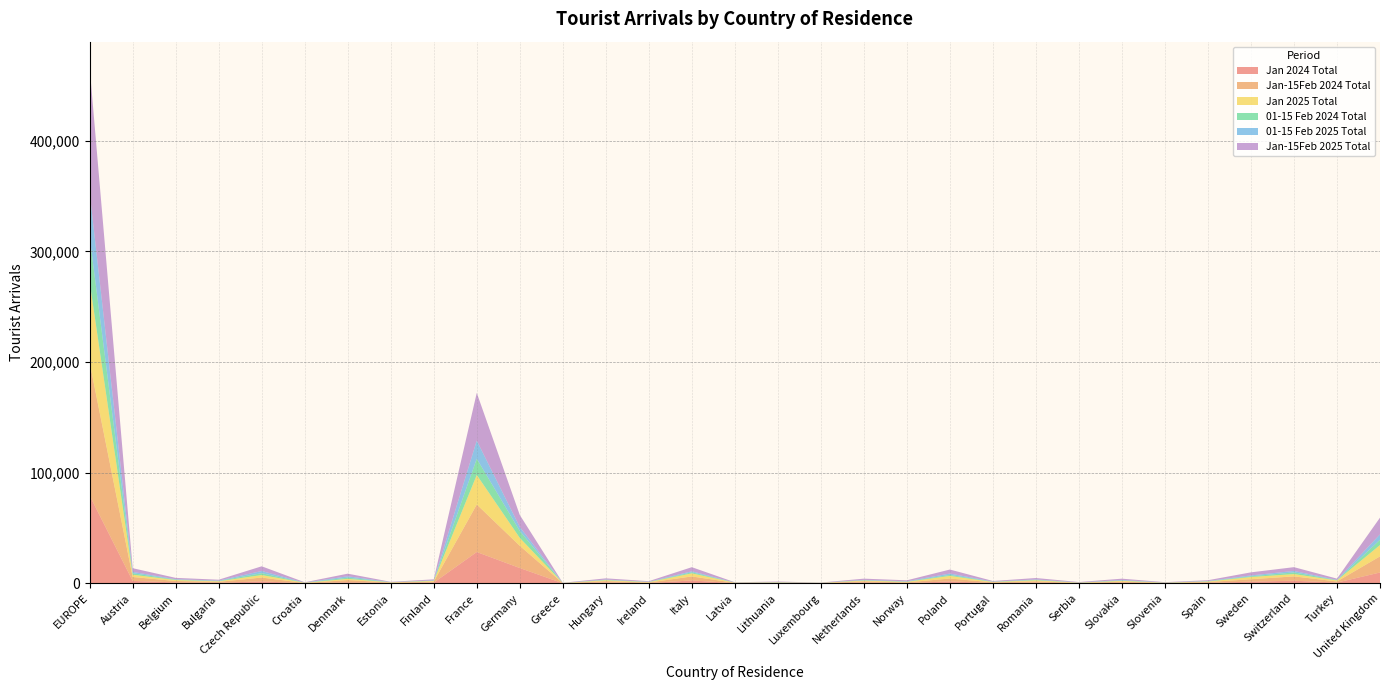

Reading left to right, list all the values displayed in this chart.

Jan 2024 Total: EUROPE=79391	Austria=2221	Belgium=877	Bulgaria=541	Czech Republic=1788	Croatia=134	Denmark=960	Estonia=316	Finland=629	France=28322	Germany=13872	Greece=86	Hungary=818	Ireland=305	Italy=2654	Latvia=181	Lithuania=223	Luxembourg=155	Netherlands=773	Norway=347	Poland=1751	Portugal=354	Romania=717	Serbia=157	Slovakia=602	Slovenia=169	Spain=468	Sweden=1536	Switzerland=2397	Turkey=721	United Kingdom=9818
Jan-15Feb 2024 Total: EUROPE=120099	Austria=3546	Belgium=1252	Bulgaria=862	Czech Republic=3467	Croatia=188	Denmark=2048	Estonia=410	Finland=899	France=42939	Germany=20085	Greece=144	Hungary=1175	Ireland=456	Italy=3608	Latvia=301	Lithuania=365	Luxembourg=220	Netherlands=1031	Norway=522	Poland=2643	Portugal=559	Romania=1127	Serbia=231	Slovakia=910	Slovenia=278	Spain=714	Sweden=2206	Switzerland=3908	Turkey=990	United Kingdom=14564
Jan 2025 Total: EUROPE=72806	Austria=2051	Belgium=873	Bulgaria=464	Czech Republic=2270	Croatia=247	Denmark=1053	Estonia=206	Finland=669	France=26694	Germany=7160	Greece=97	Hungary=829	Ireland=369	Italy=2788	Latvia=142	Lithuania=280	Luxembourg=94	Netherlands=737	Norway=514	Poland=2333	Portugal=346	Romania=934	Serbia=254	Slovakia=746	Slovenia=175	Spain=482	Sweden=1974	Switzerland=2091	Turkey=936	United Kingdom=10256
01-15 Feb 2024 Total: EUROPE=40708	Austria=1325	Belgium=375	Bulgaria=321	Czech Republic=1679	Croatia=54	Denmark=1088	Estonia=94	Finland=270	France=14617	Germany=6213	Greece=58	Hungary=357	Ireland=151	Italy=954	Latvia=120	Lithuania=142	Luxembourg=65	Netherlands=258	Norway=175	Poland=892	Portugal=205	Romania=410	Serbia=74	Slovakia=308	Slovenia=109	Spain=246	Sweden=670	Switzerland=1511	Turkey=269	United Kingdom=4746
01-15 Feb 2025 Total: EUROPE=40150	Austria=1264	Belgium=360	Bulgaria=327	Czech Republic=1974	Croatia=61	Denmark=1280	Estonia=87	Finland=246	France=16422	Germany=3659	Greece=33	Hungary=268	Ireland=166	Italy=919	Latvia=55	Lithuania=185	Luxembourg=57	Netherlands=361	Norway=347	Poland=1273	Portugal=172	Romania=359	Serbia=124	Slovakia=464	Slovenia=102	Spain=225	Sweden=800	Switzerland=1325	Turkey=215	United Kingdom=4869
Jan-15Feb 2025 Total: EUROPE=112956	Austria=3315	Belgium=1233	Bulgaria=791	Czech Republic=4244	Croatia=308	Denmark=2333	Estonia=293	Finland=915	France=43116	Germany=10819	Greece=130	Hungary=1097	Ireland=535	Italy=3707	Latvia=197	Lithuania=465	Luxembourg=151	Netherlands=1098	Norway=861	Poland=3606	Portugal=518	Romania=1293	Serbia=378	Slovakia=1210	Slovenia=277	Spain=707	Sweden=2774	Switzerland=3416	Turkey=1151	United Kingdom=15125